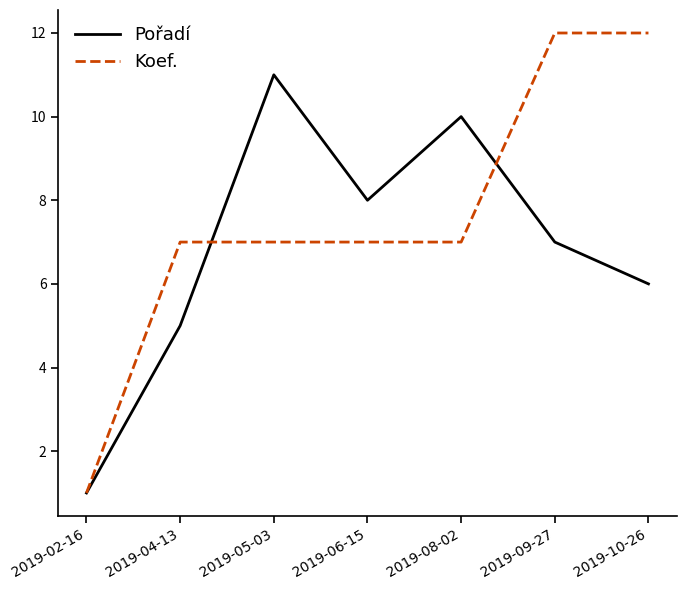

Which series has the widest spread of values?

Koef.